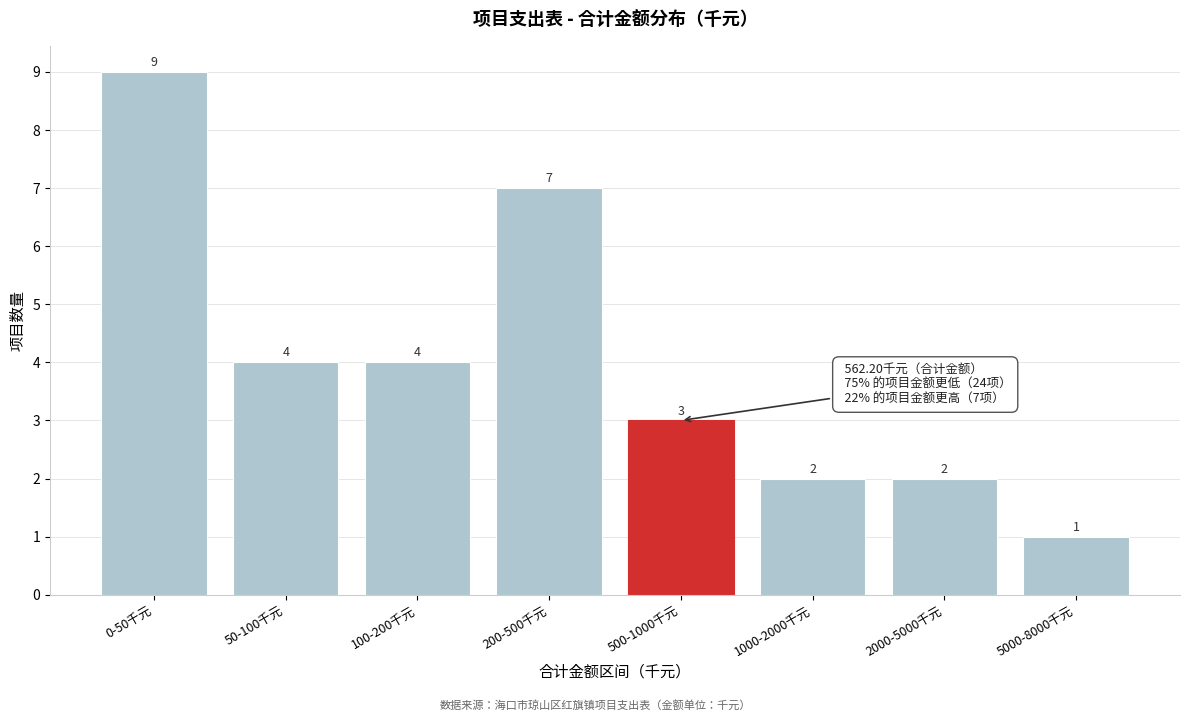

Reading left to right, list all the values displayed in this chart.

0-50千元=9	50-100千元=4	100-200千元=4	200-500千元=7	500-1000千元=3	1000-2000千元=2	2000-5000千元=2	5000-8000千元=1